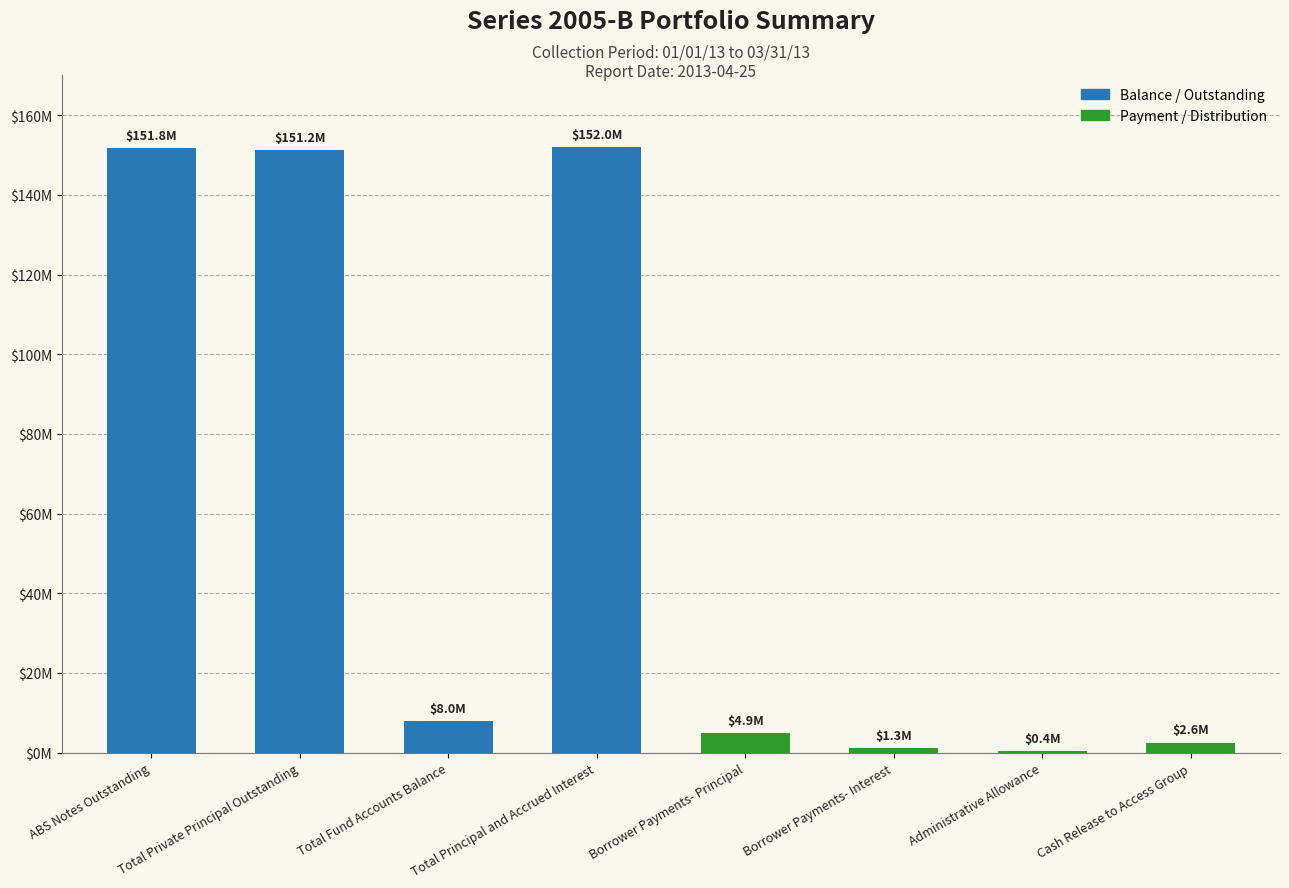

Rank the categories by value from highest to lowest.

Total Principal and Accrued Interest, ABS Notes Outstanding, Total Private Principal Outstanding, Total Fund Accounts Balance, Borrower Payments- Principal, Cash Release to Access Group, Borrower Payments- Interest, Administrative Allowance